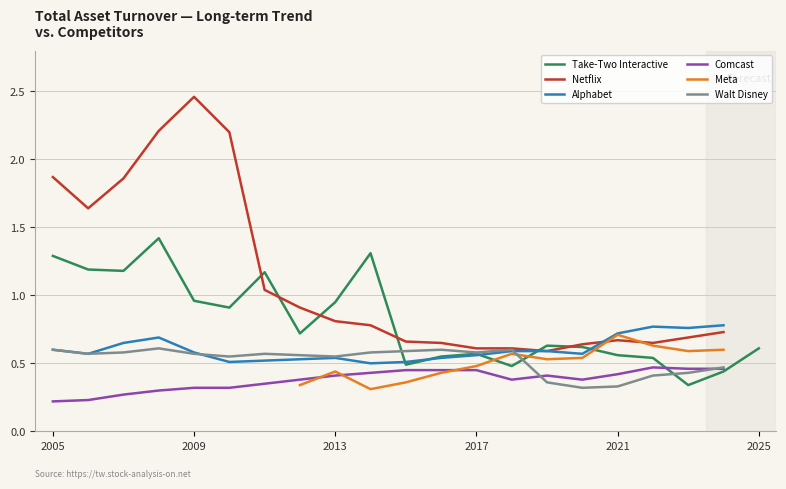

True or false: Netflix and Comcast intersect in this chart.

False